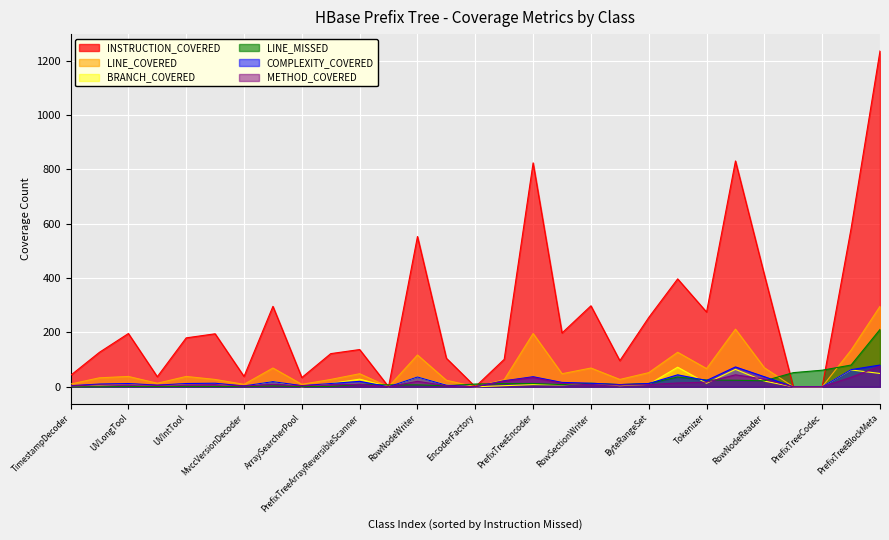

How many data points in BRANCH_COVERED are above 9?

14